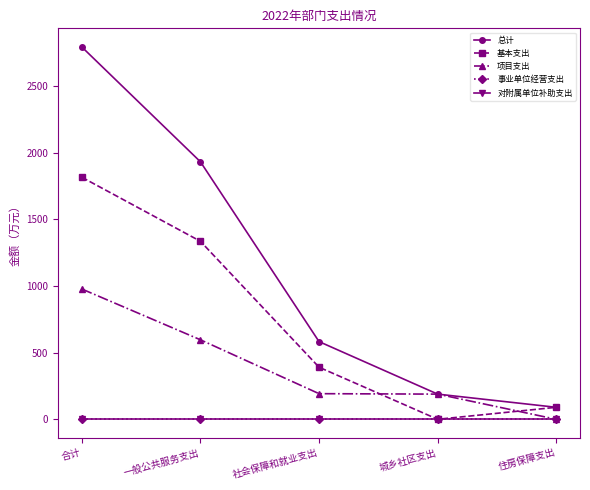

The value of 对附属单位补助支出 at 社会保障和就业支出 is 0.0. True or false?

True